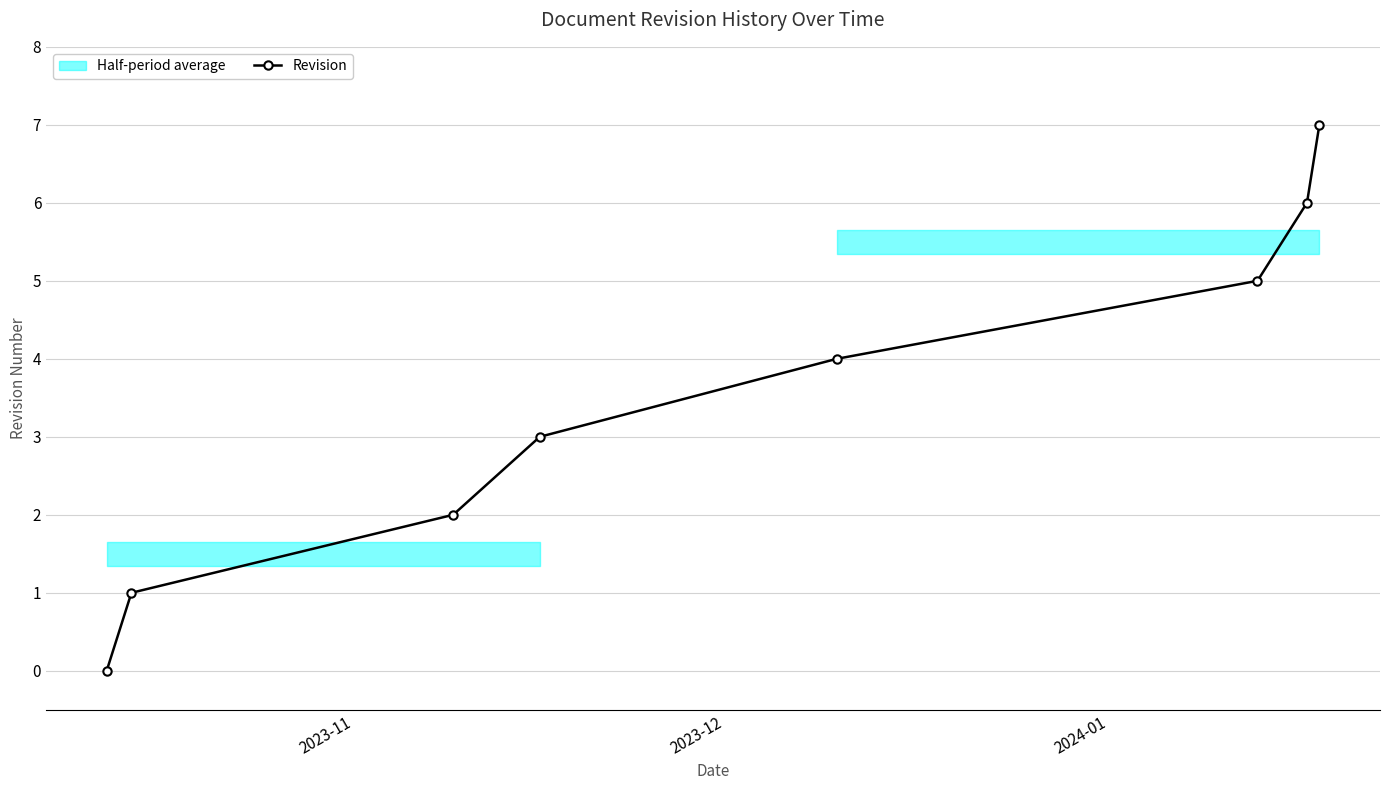

What is the maximum value for Revision?

7